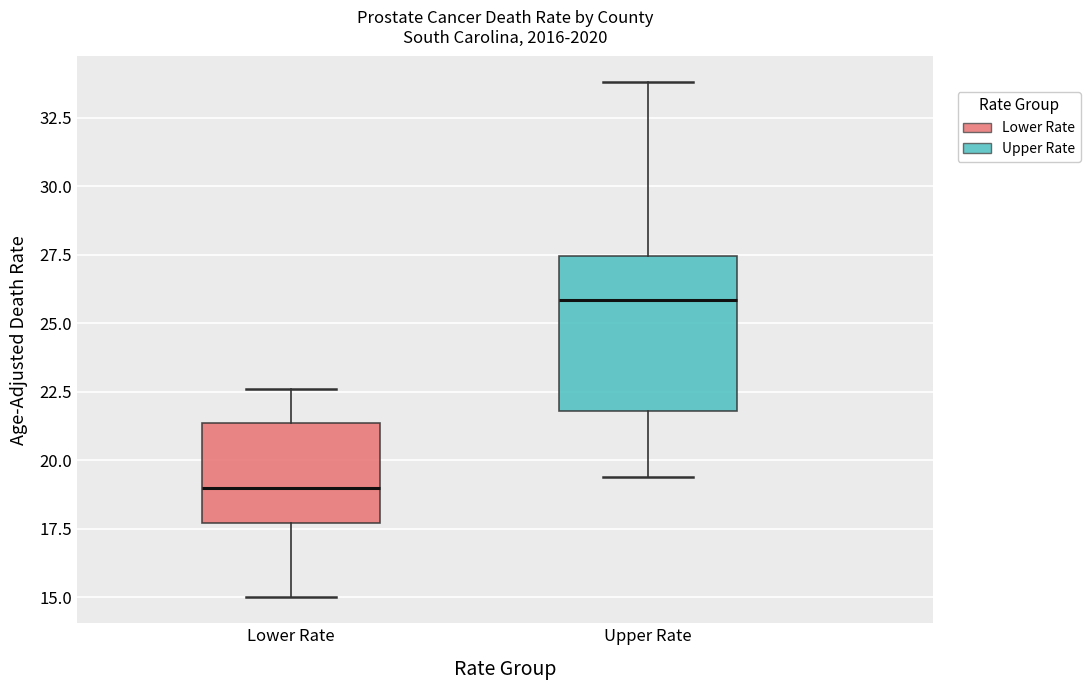

Which box's median line is the lowest?

Lower Rate